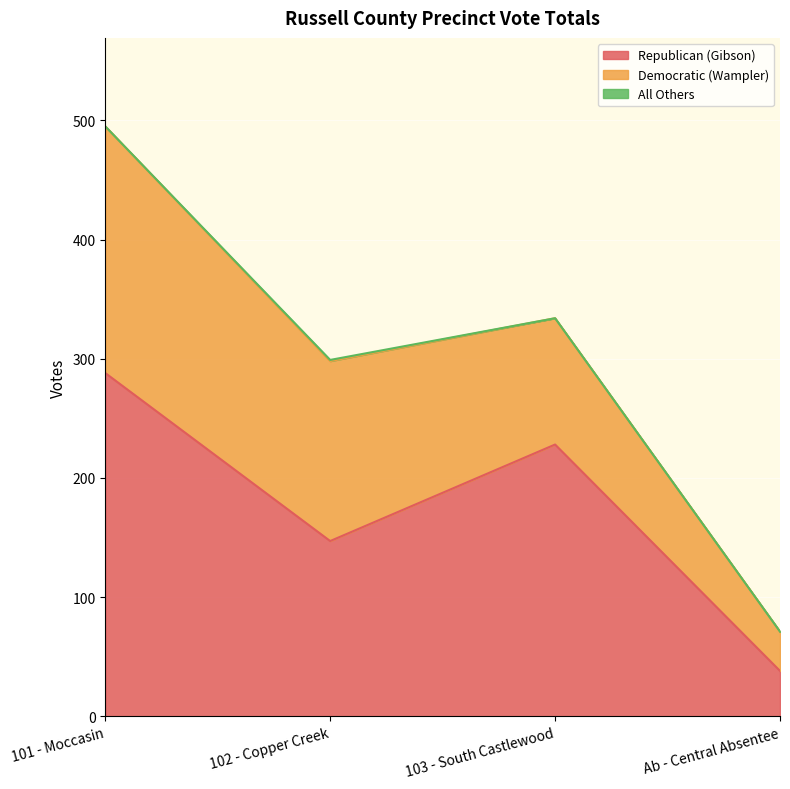

Which category has the highest value in the Republican (Gibson) series?

101 - Moccasin